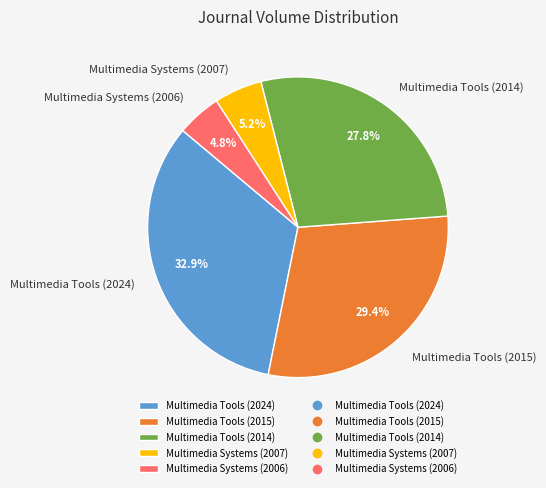

Which category has the biggest portion of the pie?

Multimedia Tools (2024)